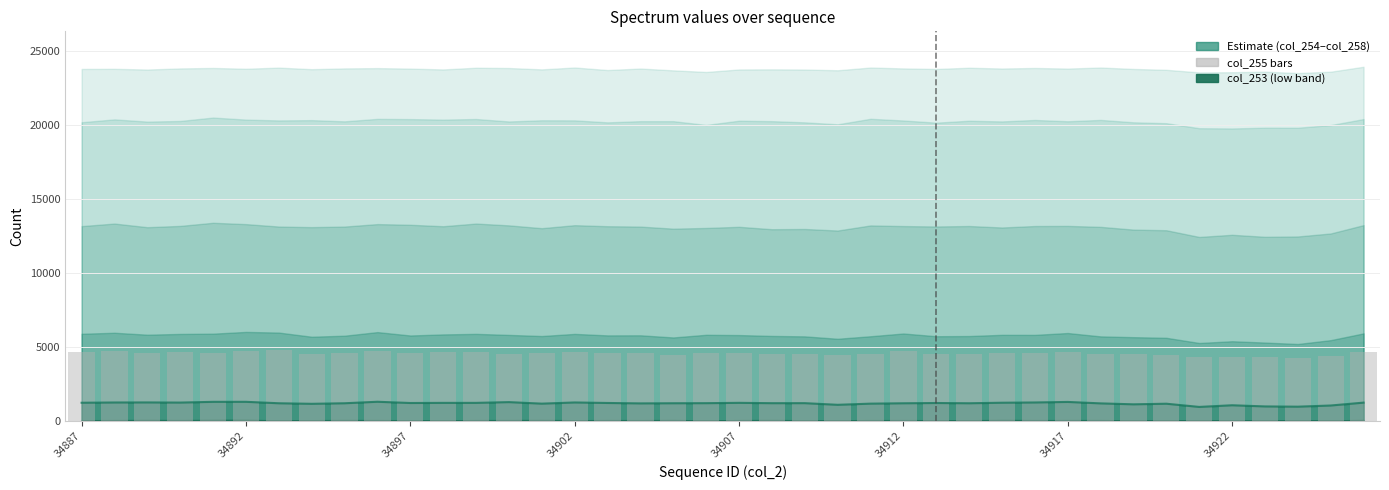

What value does the data have at 13?

4538